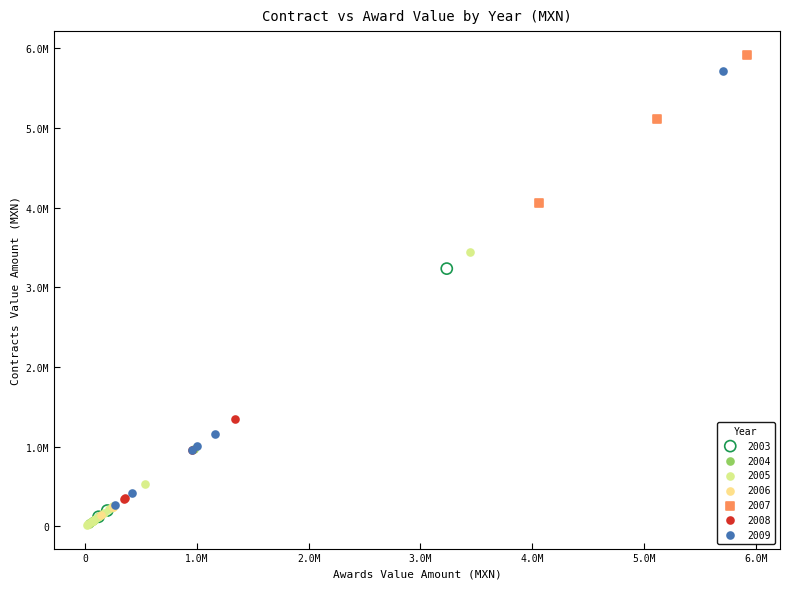

What are all the series names shown in the legend?

2003, 2004, 2005, 2006, 2007, 2008, 2009